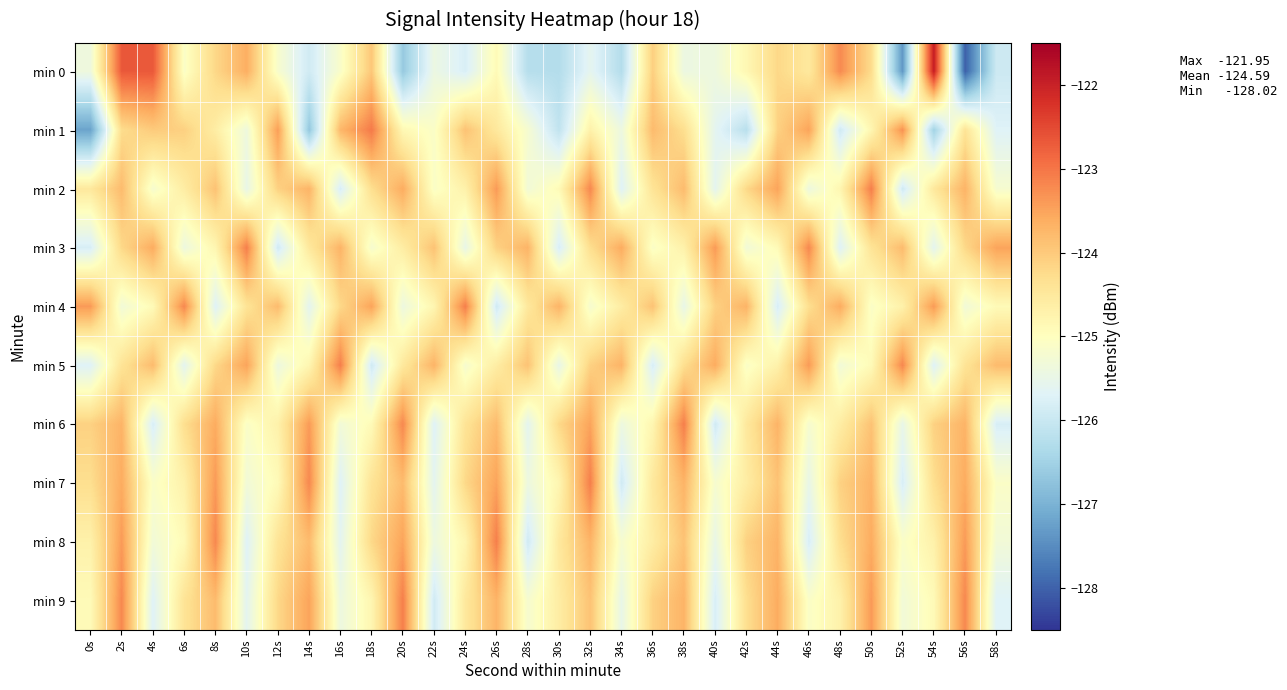

What is the difference between the highest and lowest values at 4s?

3.1